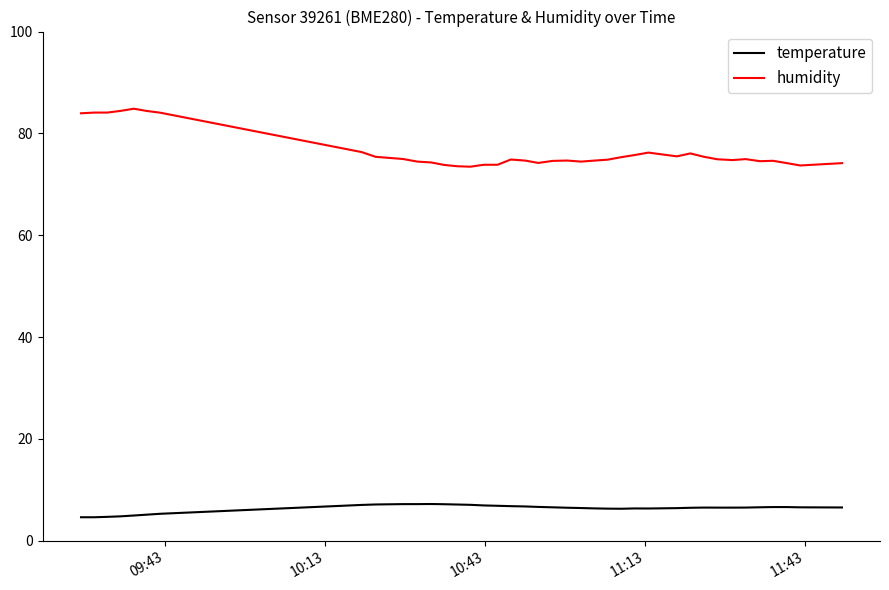

Which series has the largest range (max minus min)?

humidity